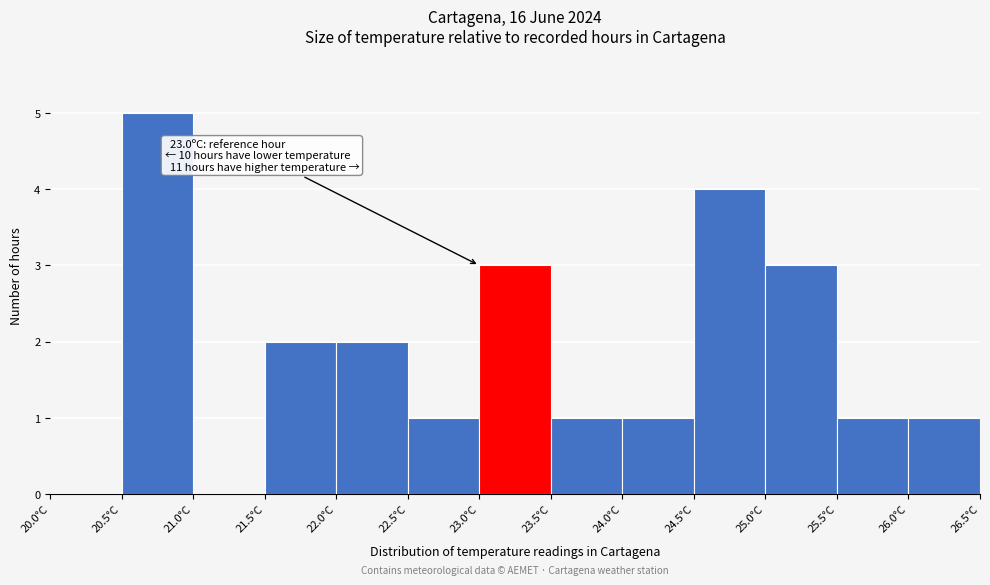

Over which range of the x-axis is the bar tallest?

20.5 to 21.0